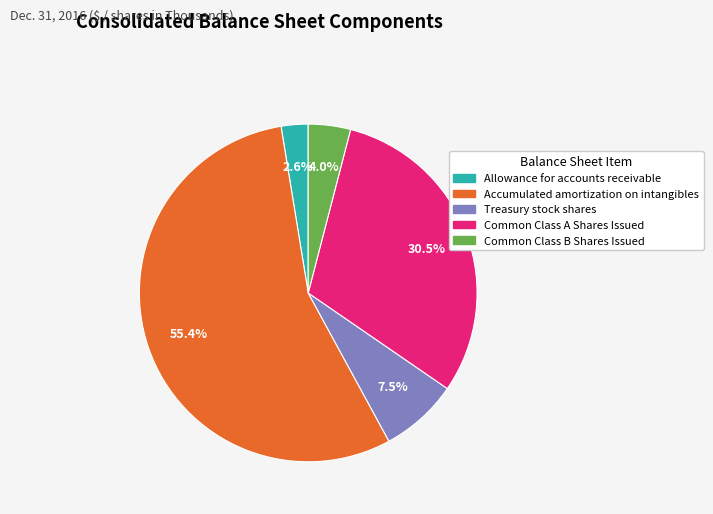

How many segments does this pie chart have?

5